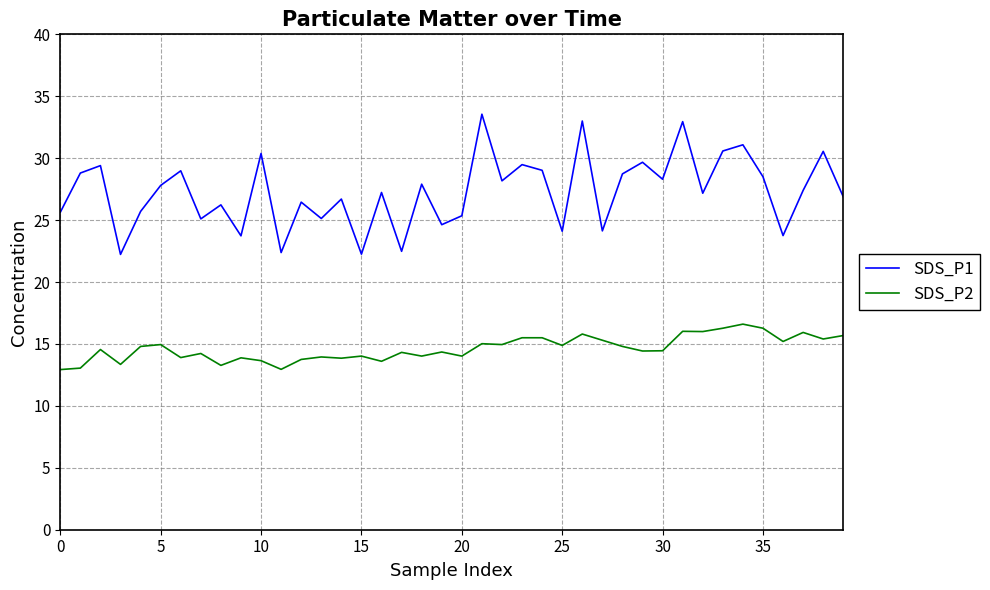

What is the minimum value shown in the chart?

12.9